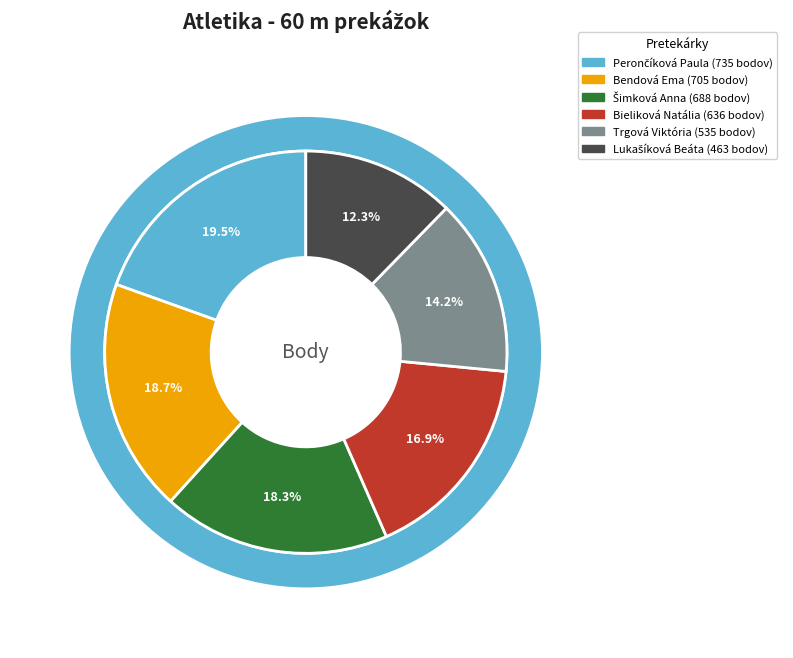

What is the change in value from Perončíková Paula to Bendová Ema?

-30